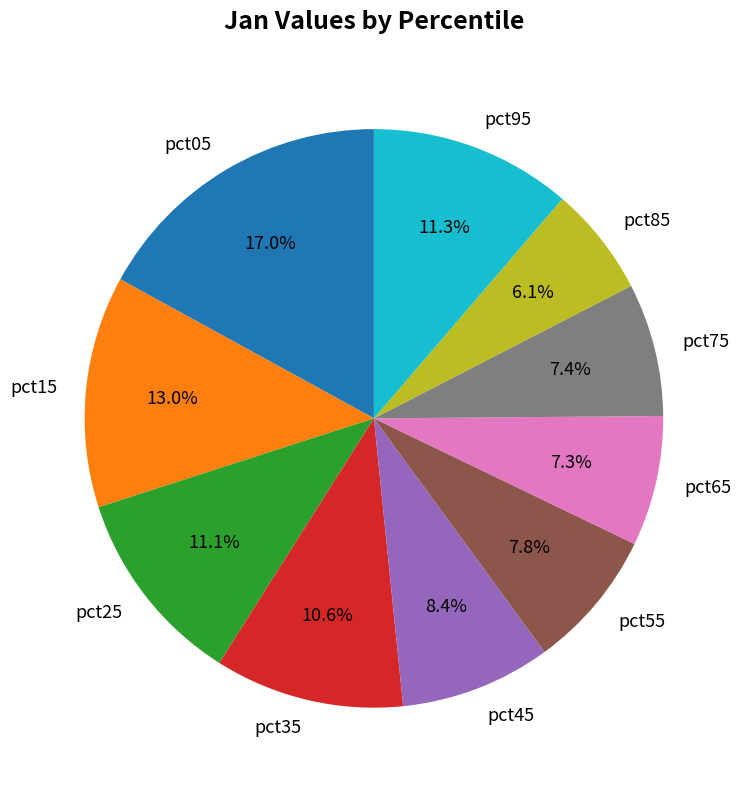

How many segments does this pie chart have?

10